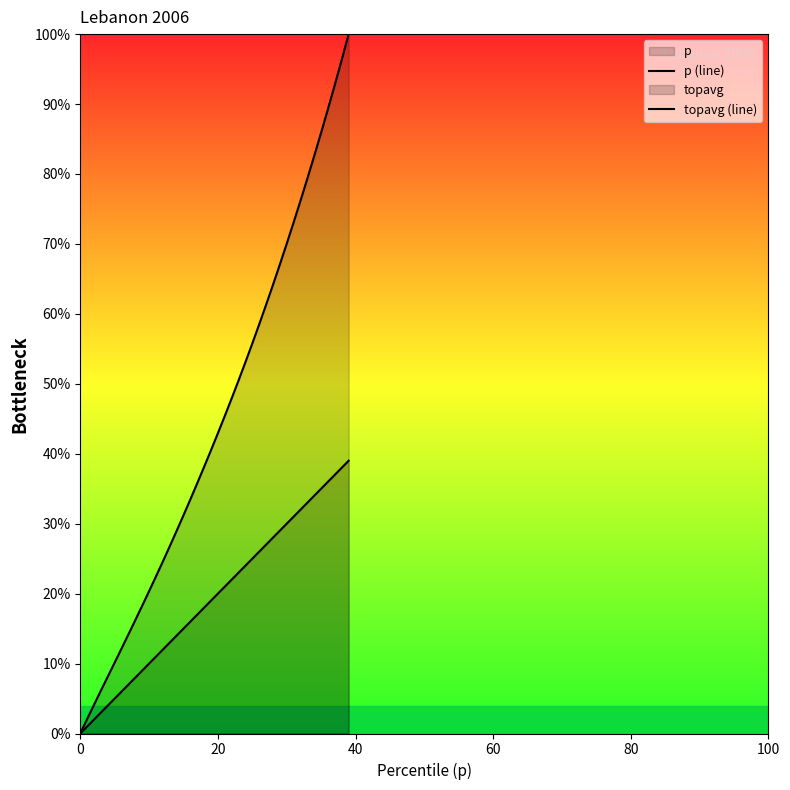

At which category is the sum across all series the highest?

39